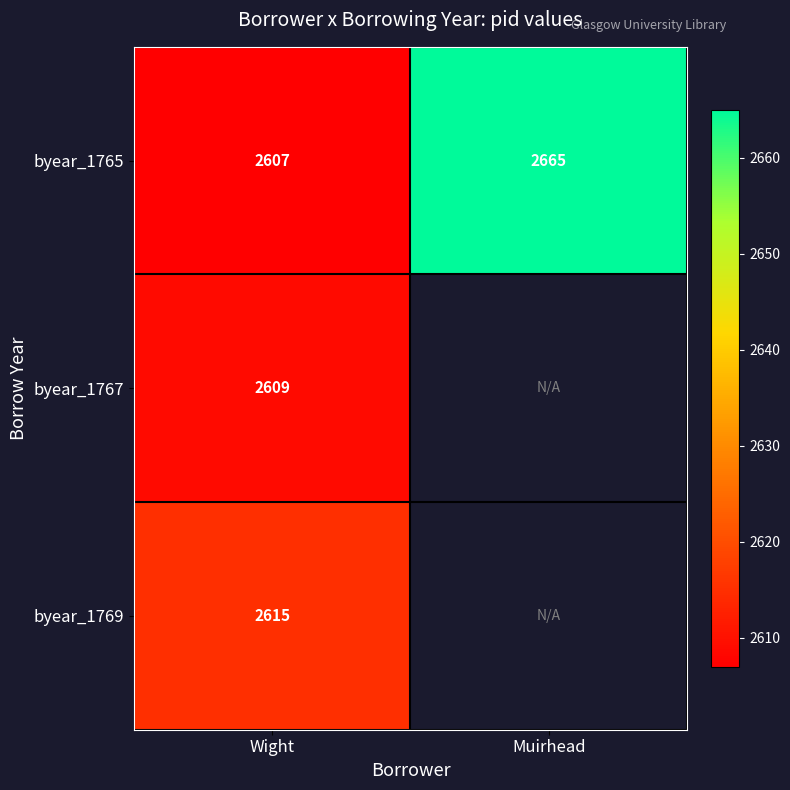

How many series are shown in this chart?

3